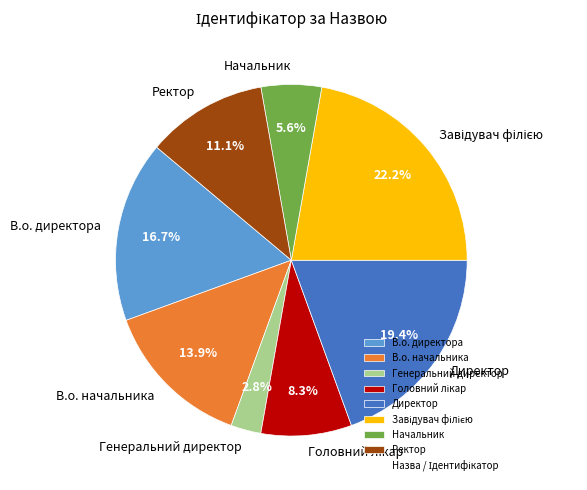

Which category has the smallest portion of the pie?

Генеральний директор